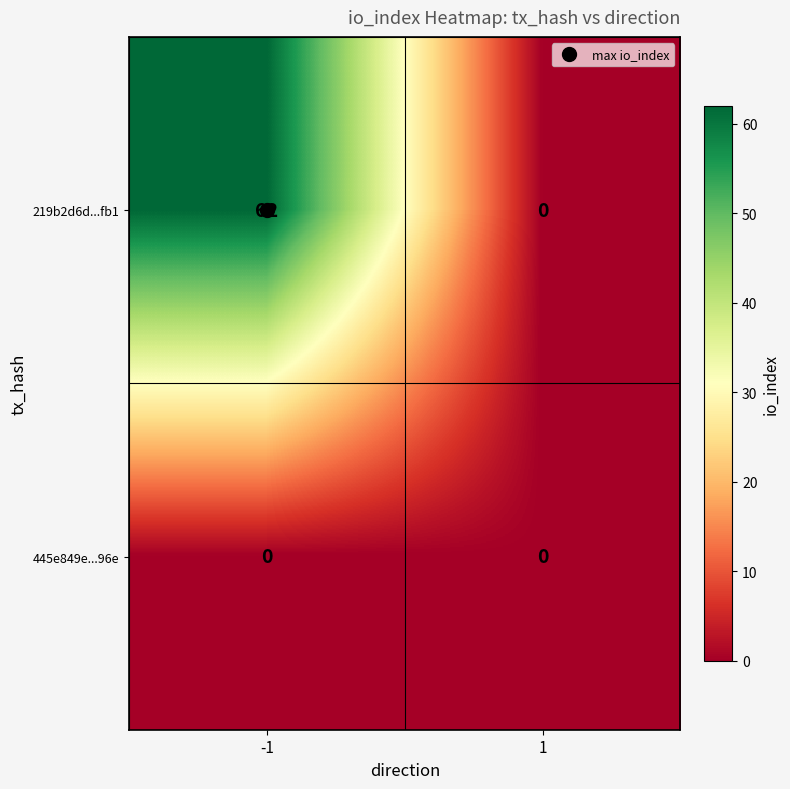

The value of 445e849e...96e at -1 is 0. True or false?

True